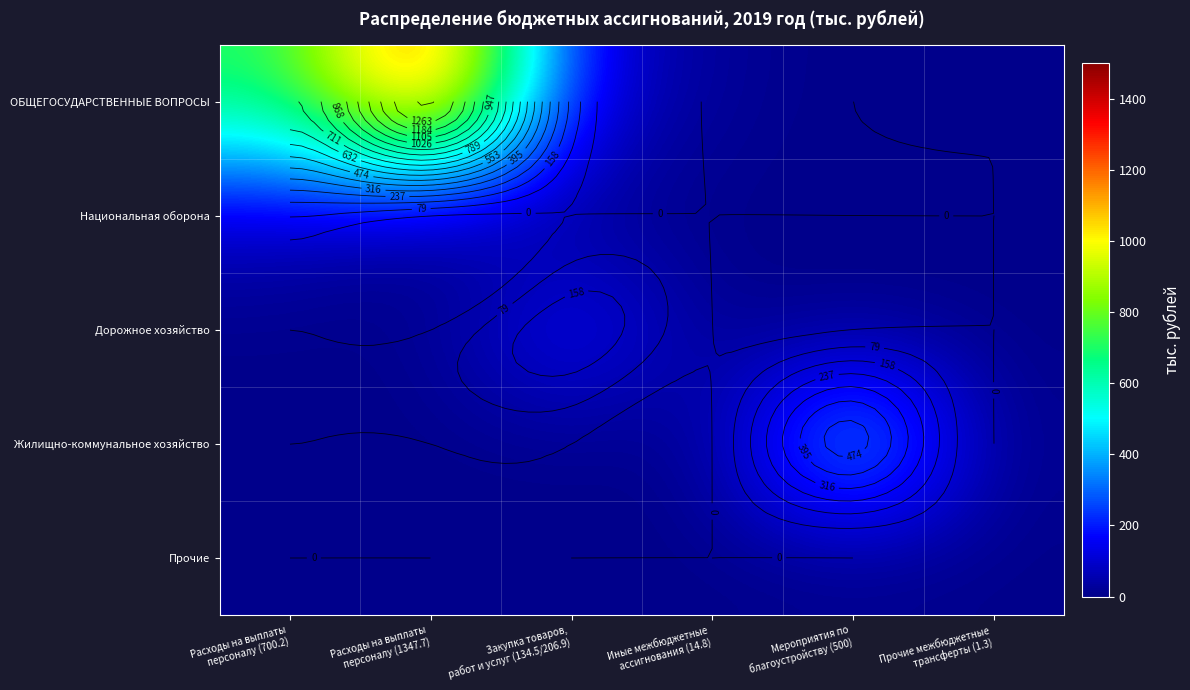

At which label does Дорожное хозяйство reach its minimum?

Расходы на выплаты персоналу (700.2)